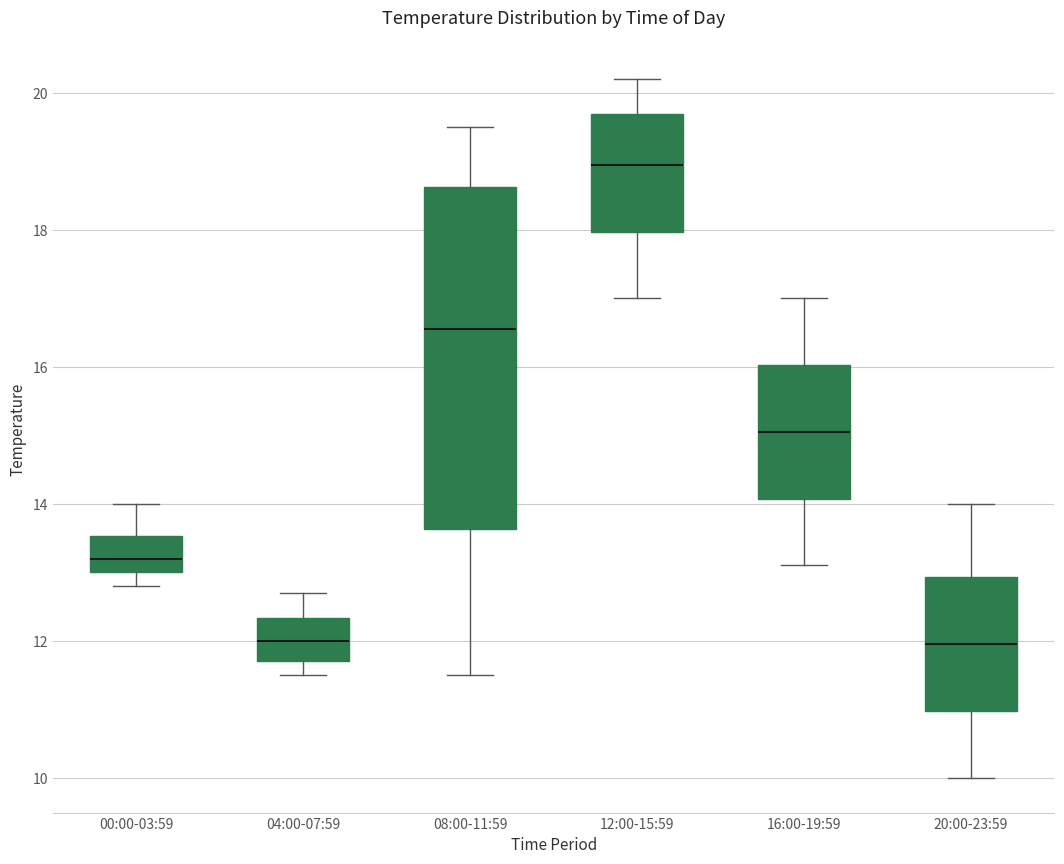

Which box is the tallest, from its lower edge to its upper edge?

08:00-11:59